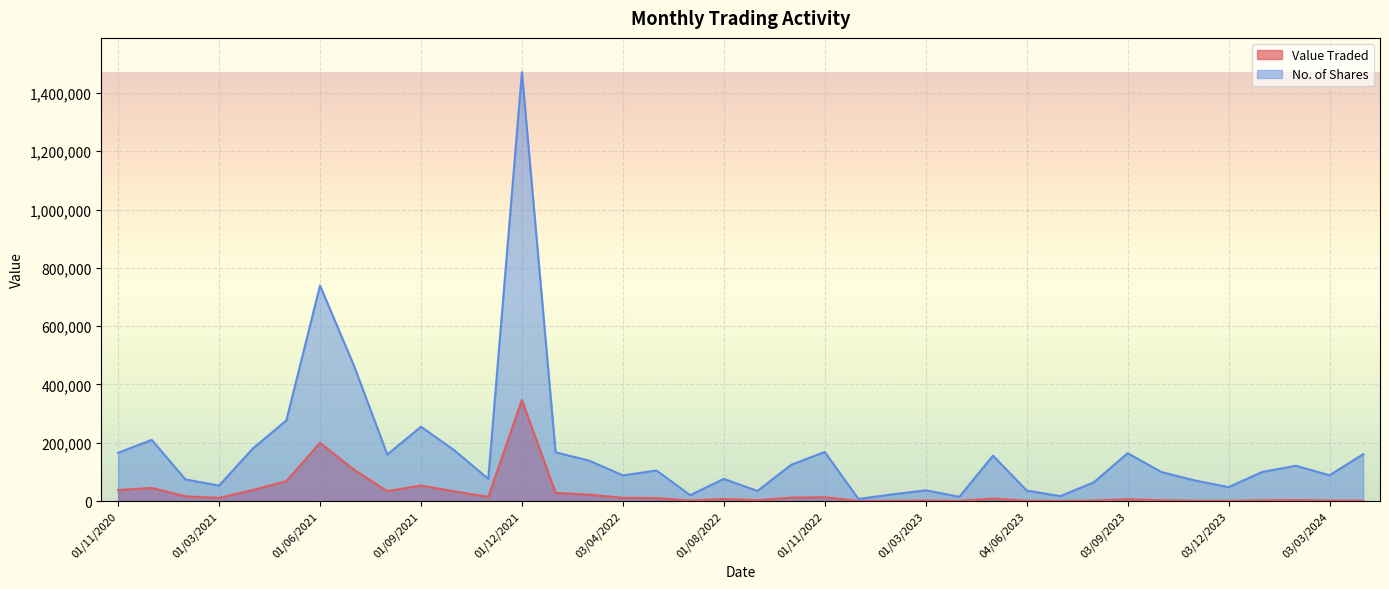

What is the approximate value of No. of Shares at 01/11/2020?

165553